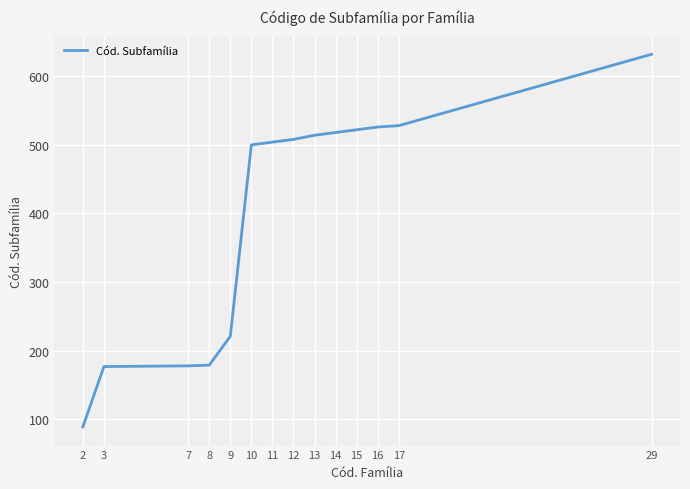

Is it true that the value at 12 is 508?

True